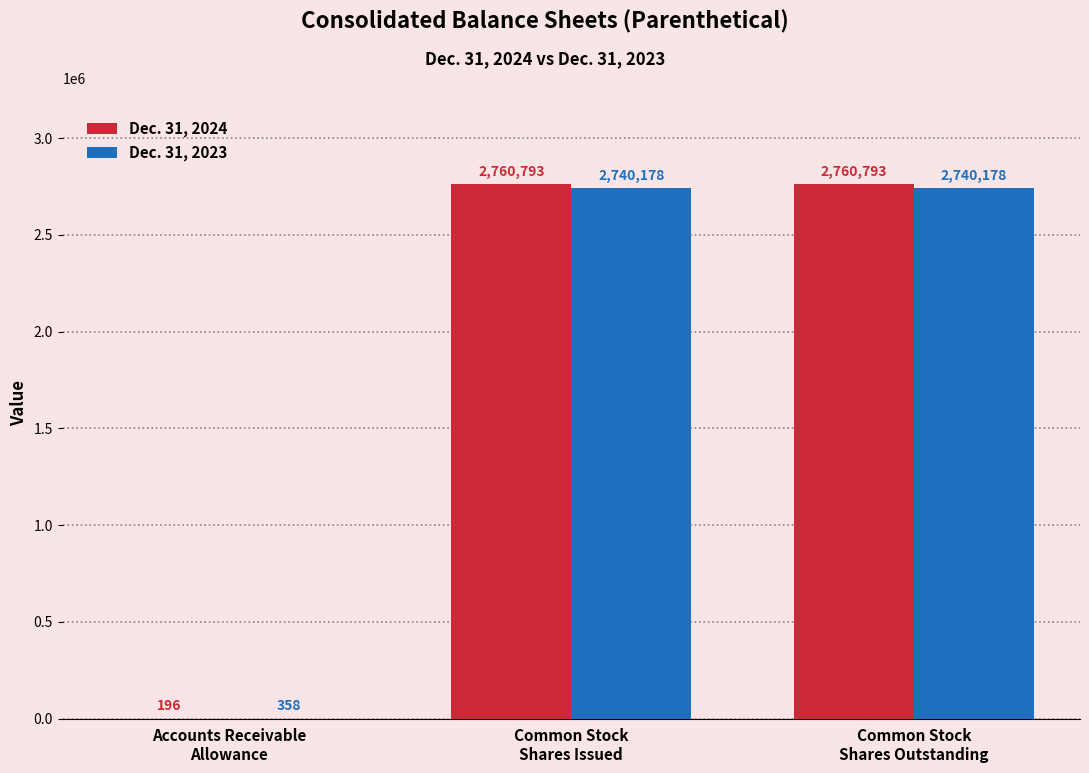

Which series has the largest total across all categories?

Dec. 31, 2024